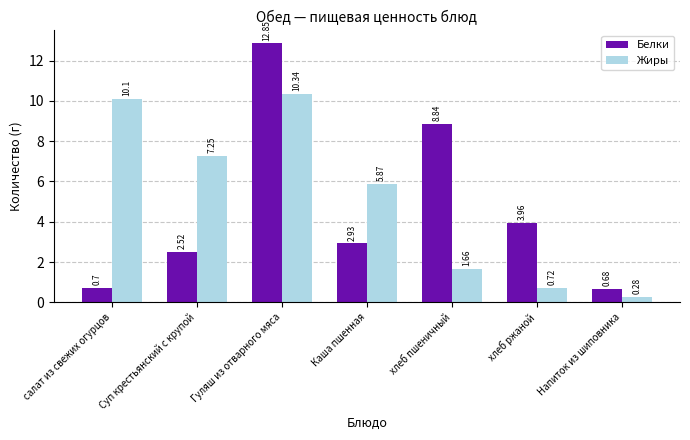

Is it true that Белки equals 2.0 at хлеб ржаной?

False